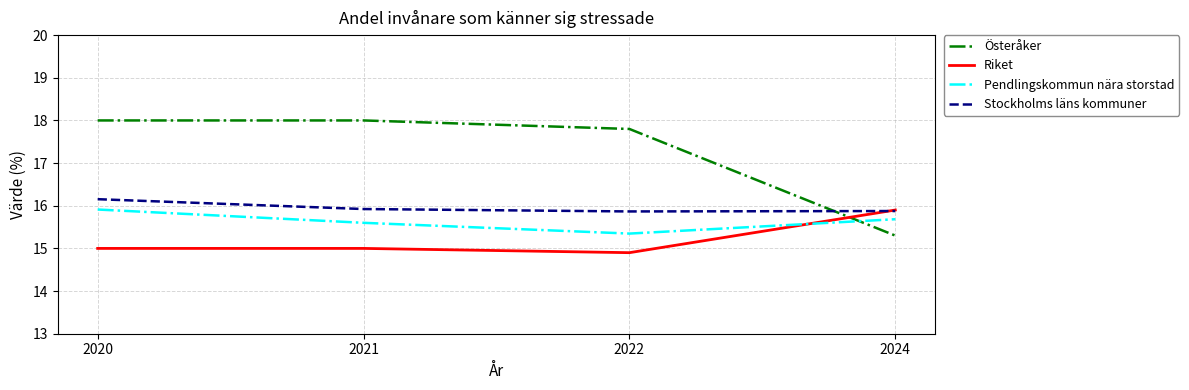

What is the spread (max minus min) of values at 2021?

3.0